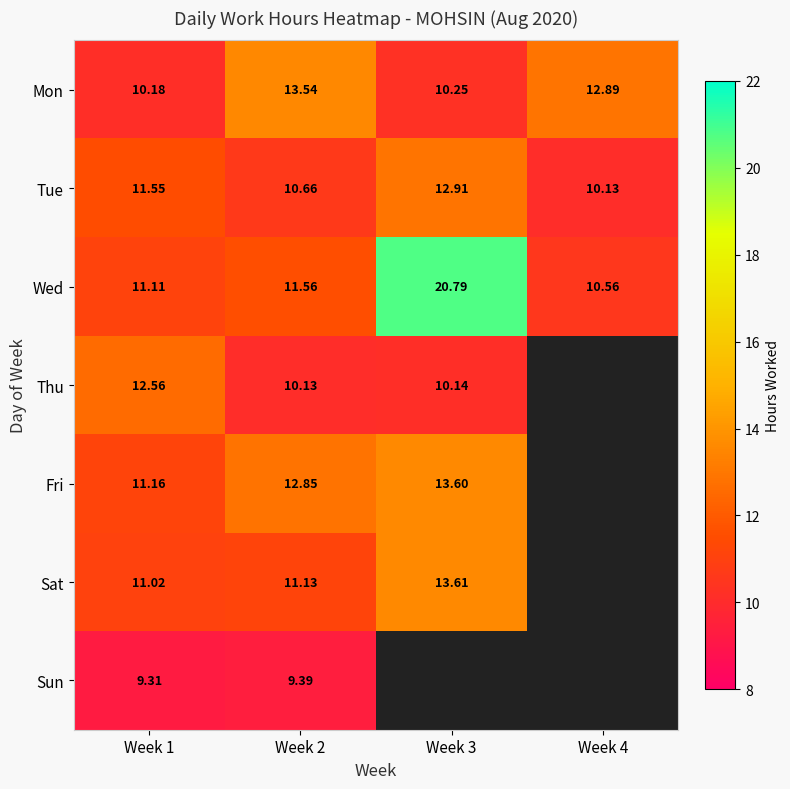

What is the approximate value of Mon at Week 4?

12.9